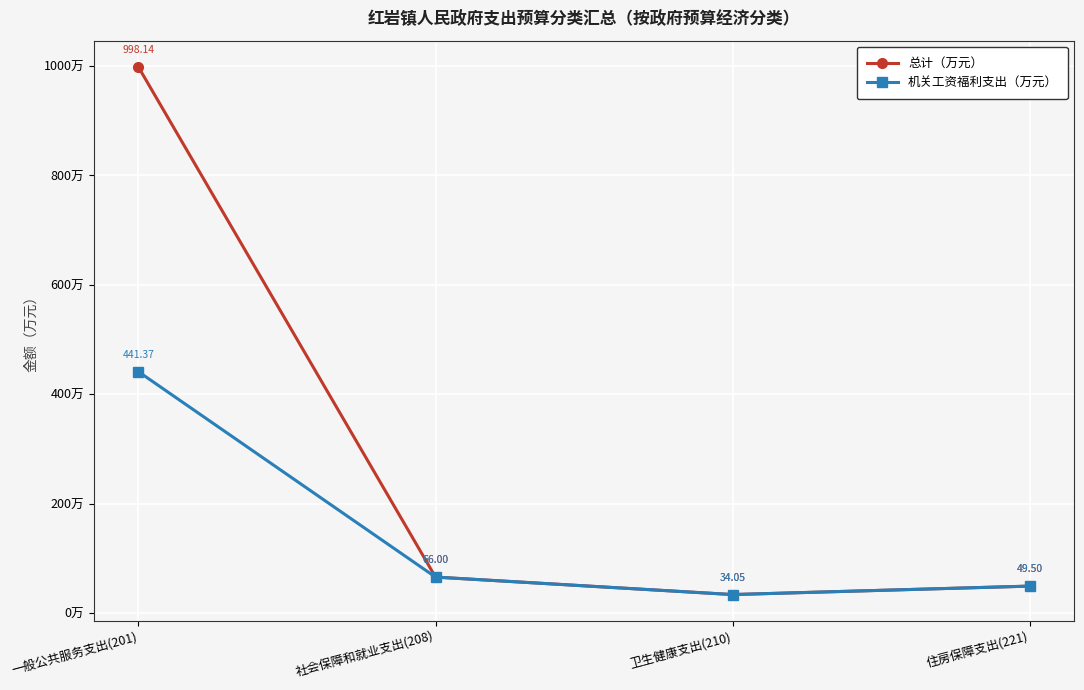

Is it true that 机关工资福利支出（万元） equals 441.4 at 一般公共服务支出(201)?

True